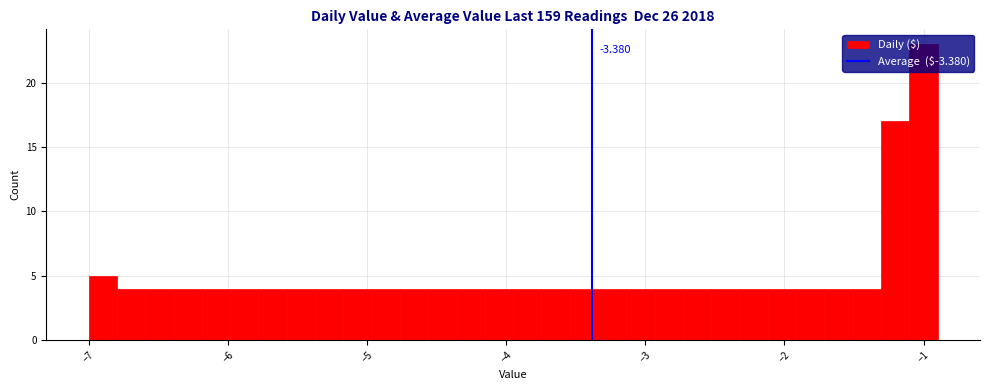

Around what value on the x-axis is the tallest bar? Give the approximate position of its centre, as read against the axis.

-1.0